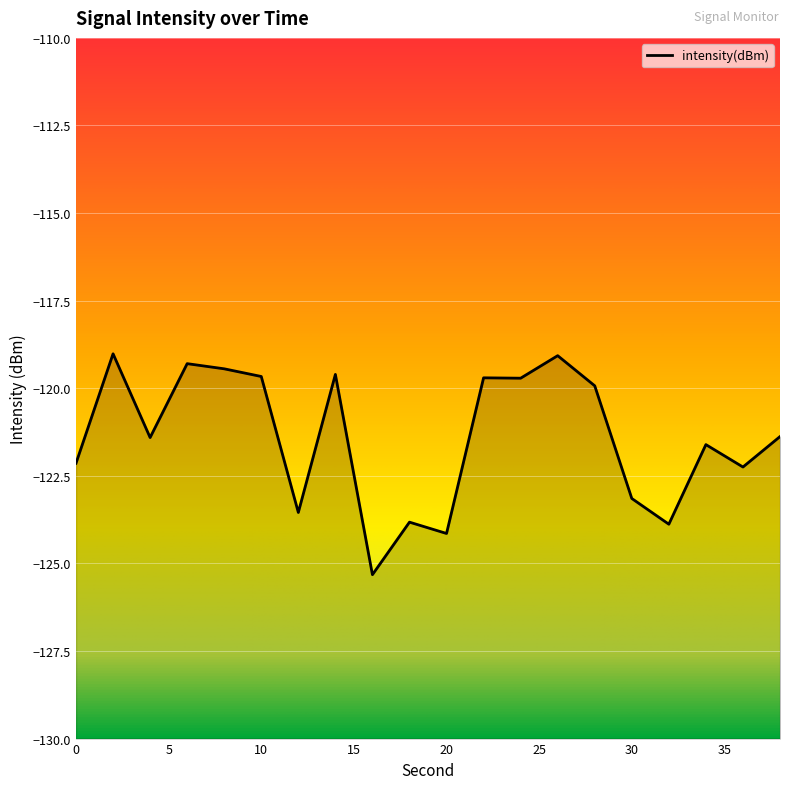

What is the difference between the second highest and second lowest values?

5.1